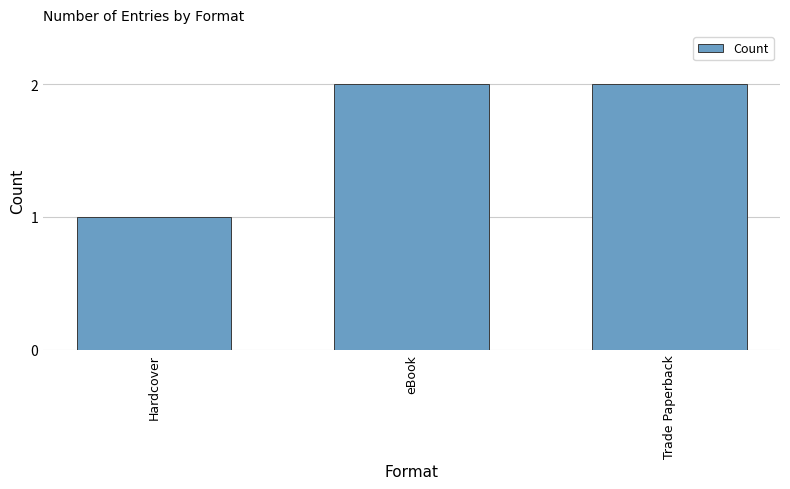

Which has a higher value, eBook or Hardcover?

eBook